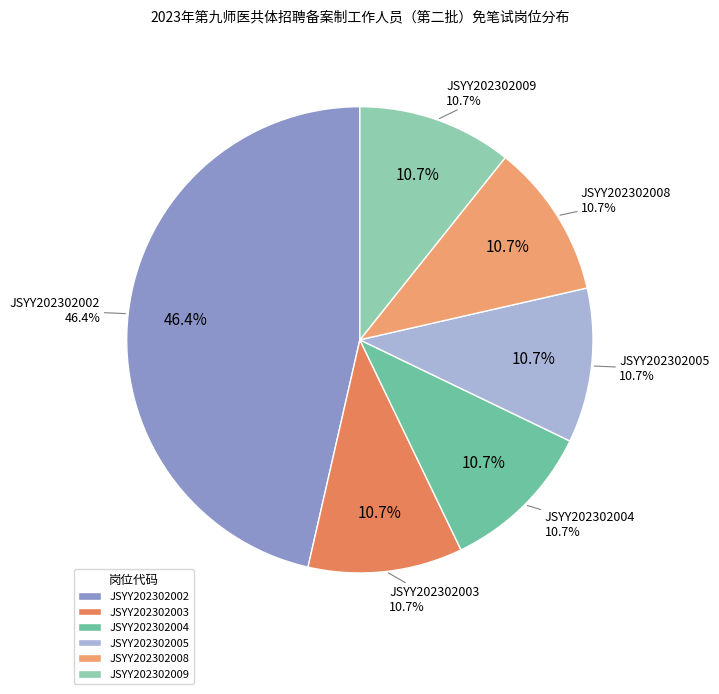

What is the smallest slice in the pie chart?

JSYY202302003